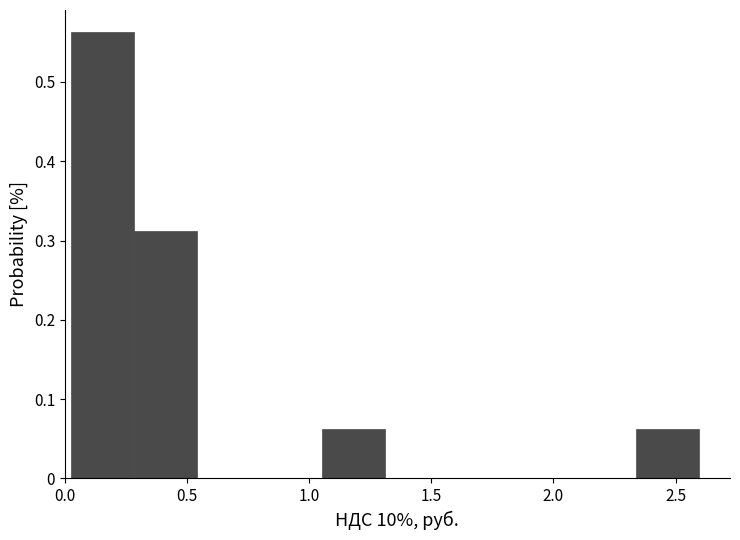

Reading left to right, list every bar in this chart as the range it spans on the x-axis followed by its height. Neither the bar edges nor the heights are printed on the chart, so give them approximately, as read against the axes.

0.05 to 0.30: 0.56
0.30 to 0.55: 0.31
0.55 to 0.80: 0
0.80 to 1.05: 0
1.05 to 1.30: 0.06
1.30 to 1.55: 0
1.55 to 1.80: 0
1.80 to 2.10: 0
2.10 to 2.35: 0
2.35 to 2.60: 0.06